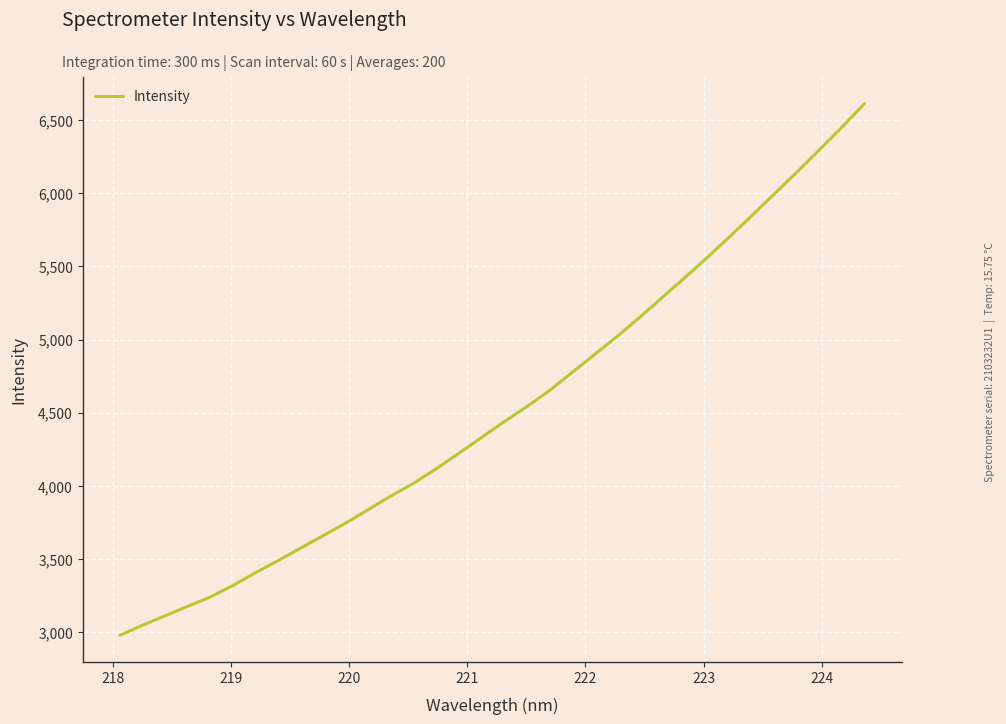

What is the minimum value shown in the chart?

2977.0